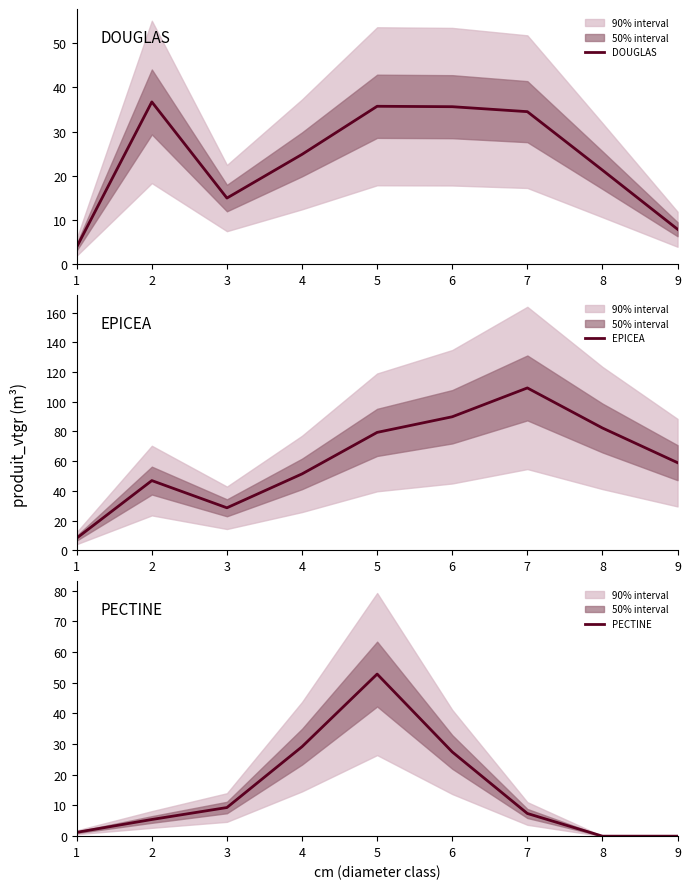

Reading left to right, transcribe all the data shown in this chart.

DOUGLAS: 3.9	36.7	15.0	24.8	35.7	35.6	34.5	21.3	7.9
EPICEA: 8.2	46.9	28.6	51.4	79.4	89.9	109.3	82.3	59.0
PECTINE: 1.2	5.4	9.3	29.2	52.8	27.4	7.4	0.0	0.0